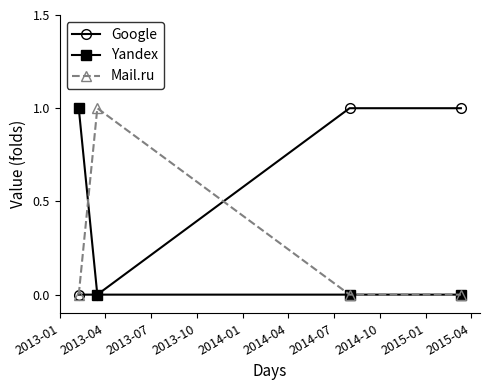

True or false: Yandex has more than 2 interior local peaks.

False